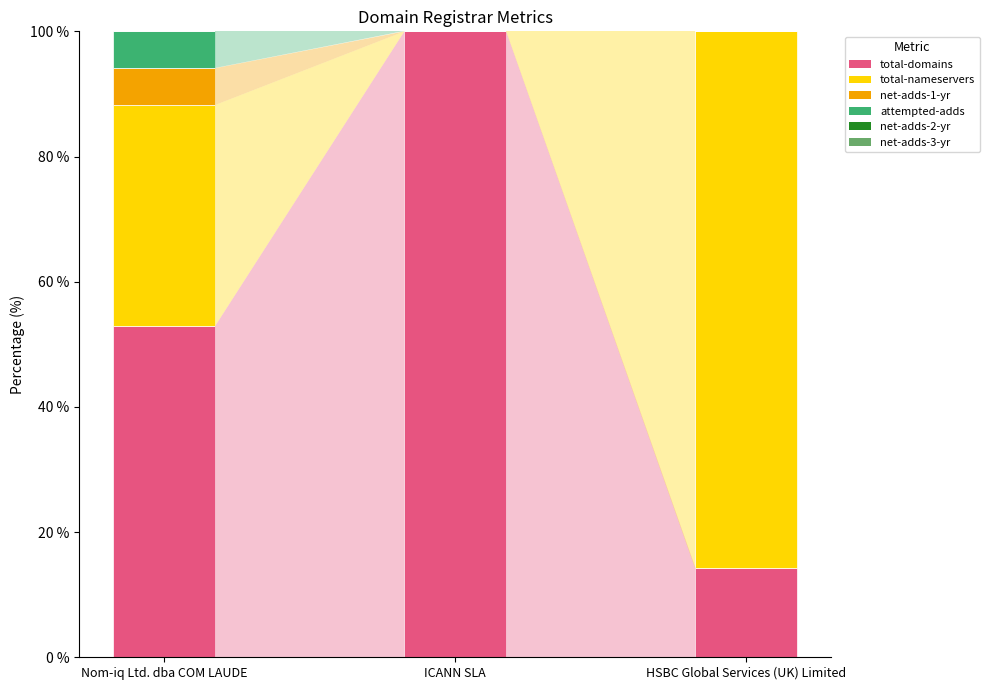

What is the total value across all series at Nom-iq Ltd. dba COM LAUDE?

100.0